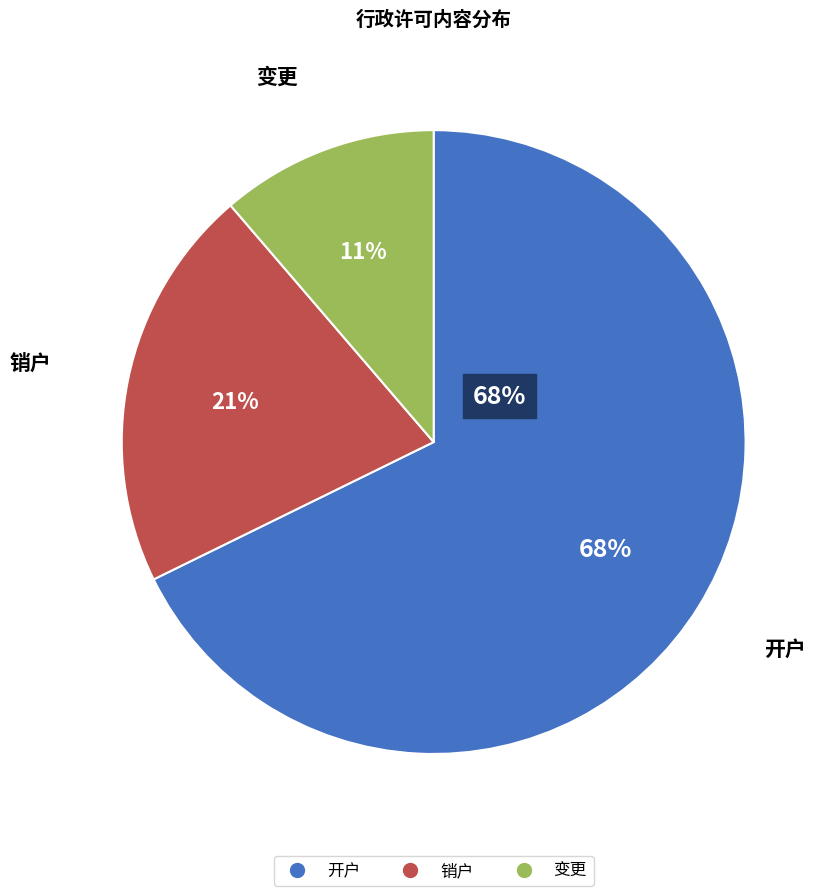

Which slice is the smallest?

变更